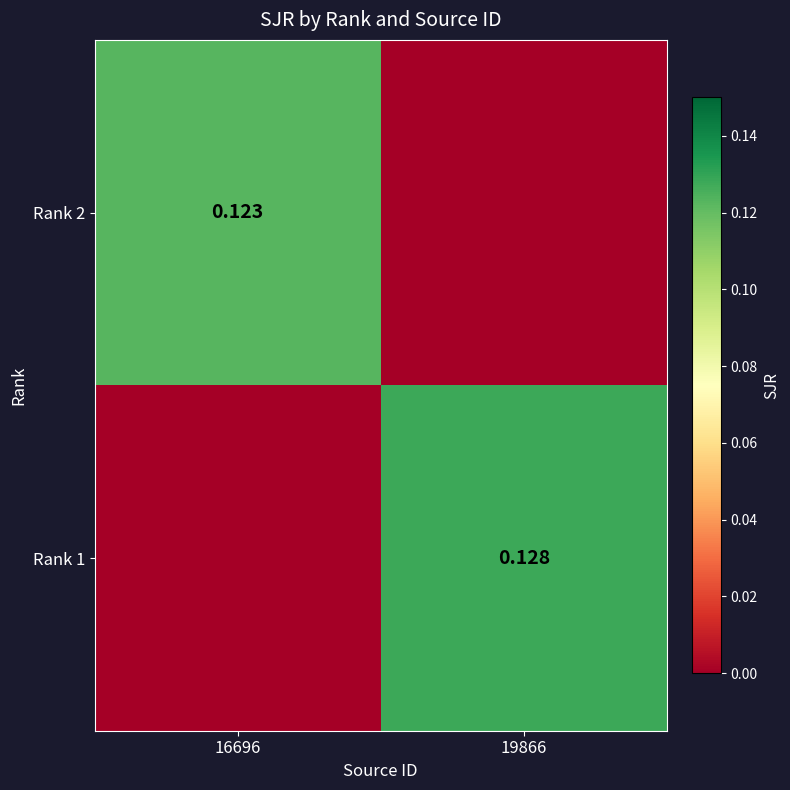

At how many categories does at least one series exceed 0?

2